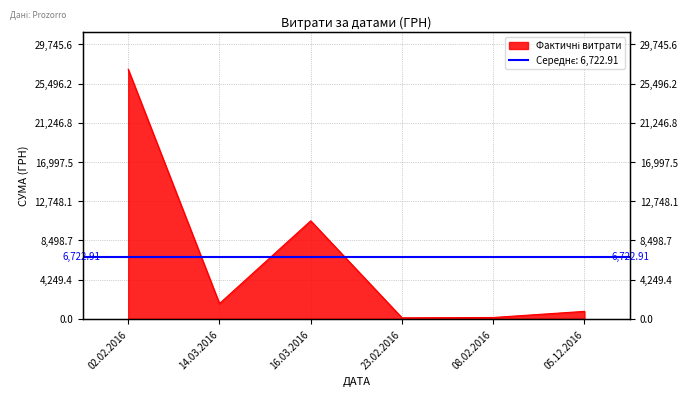

What is the average value?

6722.9